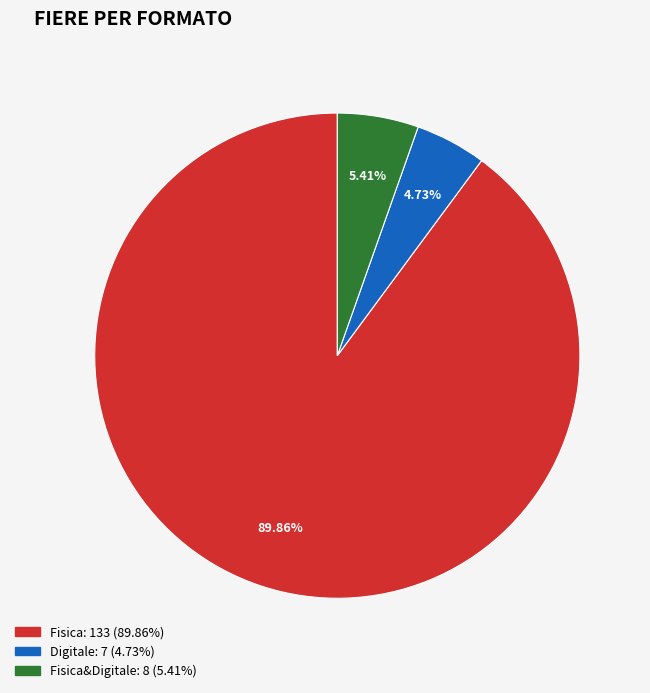

Is there any slice that represents more than half of the pie?

Yes